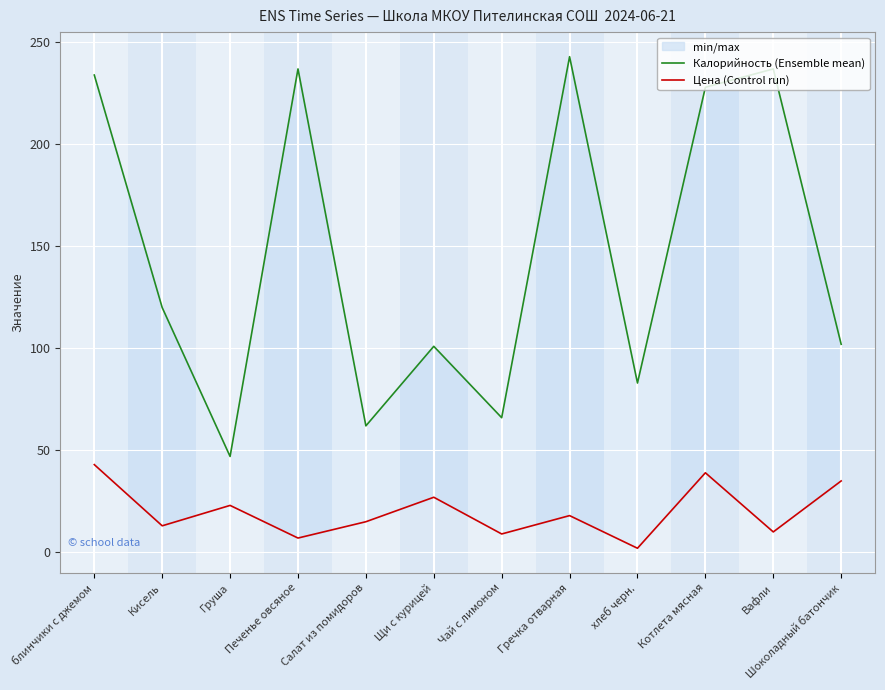

Is it true that Калорийность (Ensemble mean) equals 237 at Вафли?

True